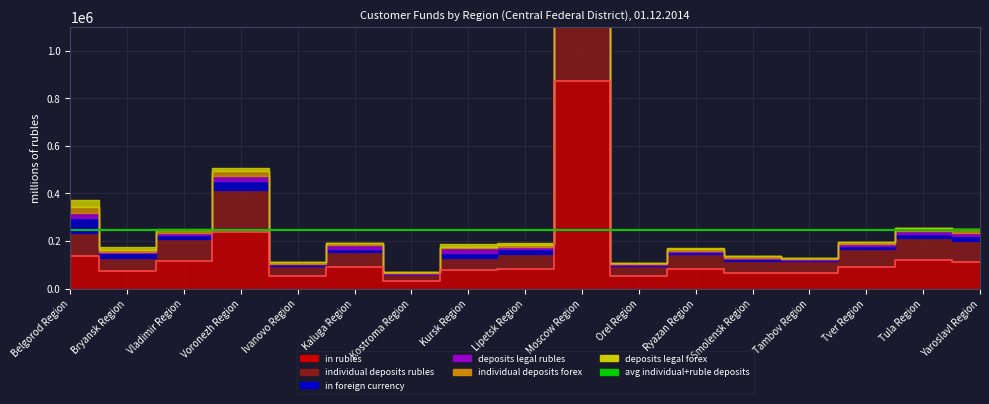

At which label does individual deposits rubles reach its minimum?

Kostroma Region